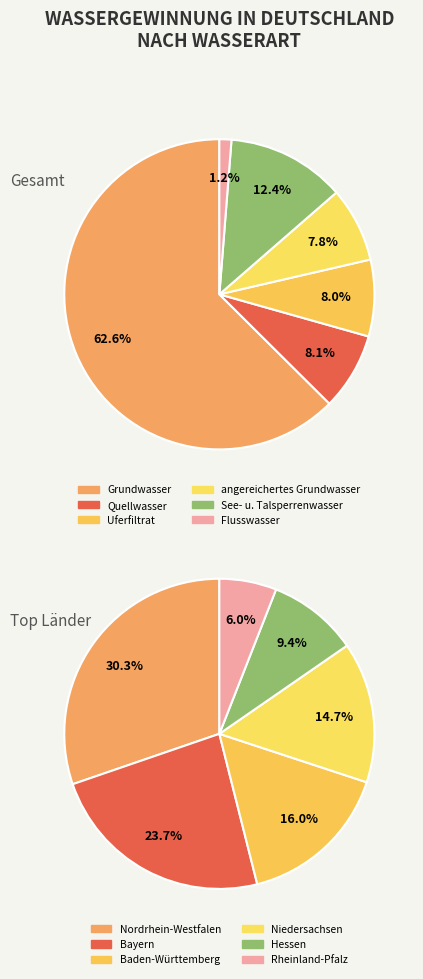

Does Niedersachsen represent more than half of the total?

No